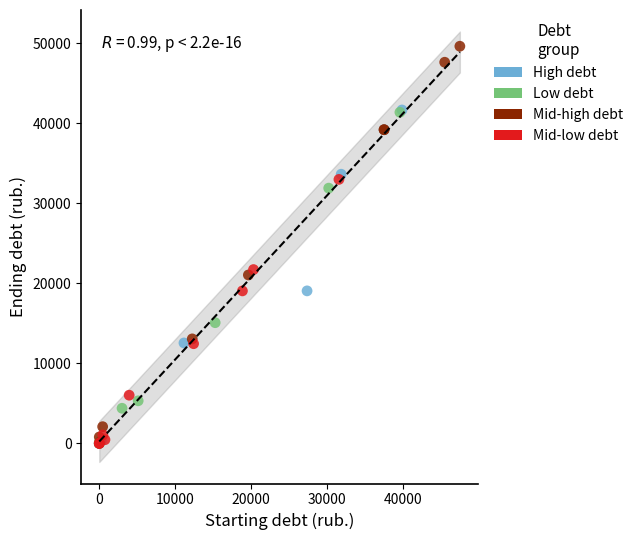

Which series has the widest spread of Y values?

Mid-high debt